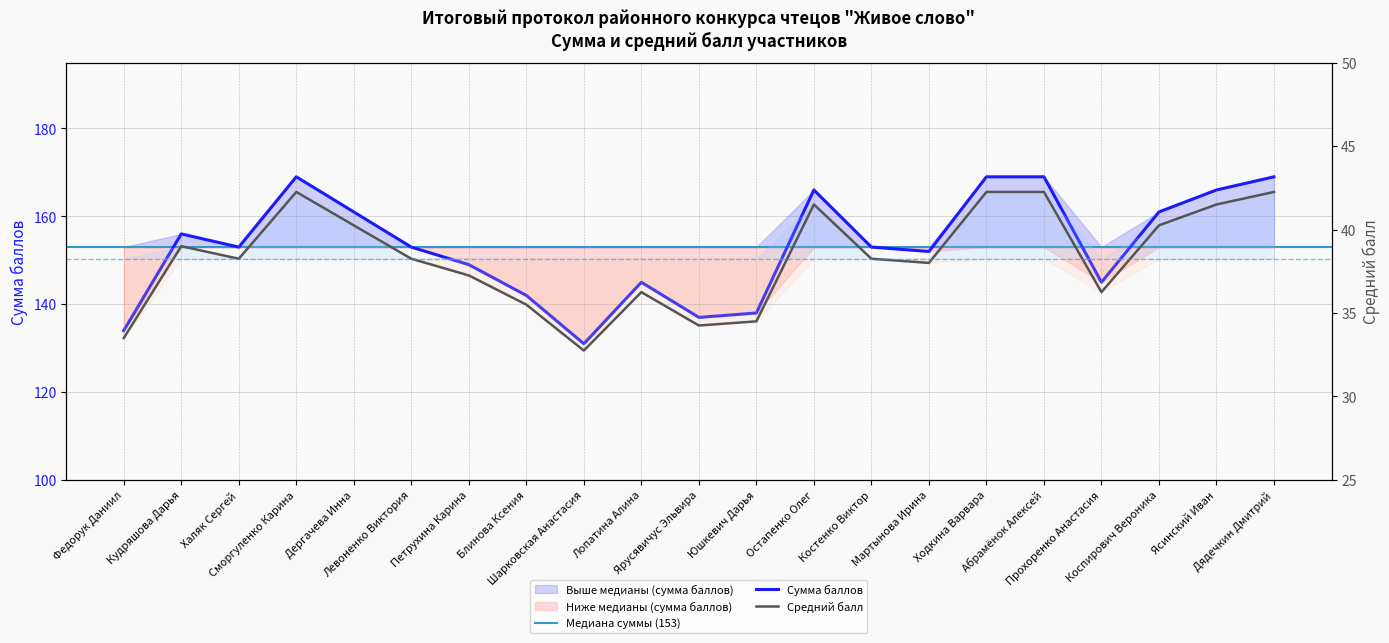

Which has a higher value, Кудряшова Дарья or Костенко Виктор?

Кудряшова Дарья